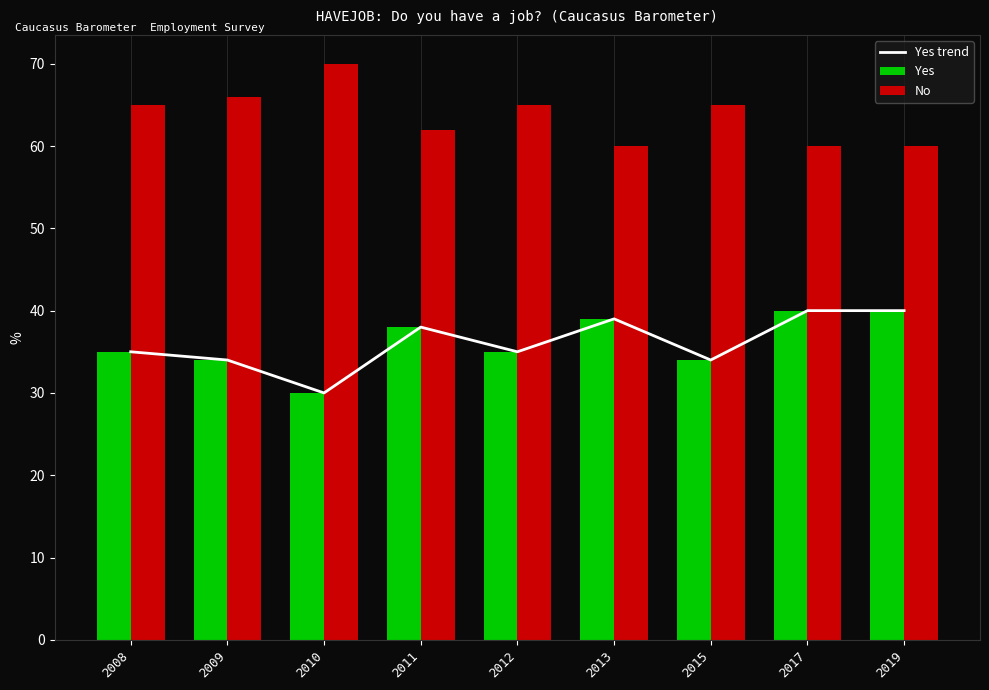

What is the sum of the Yes values at 2010 and 2015?

64